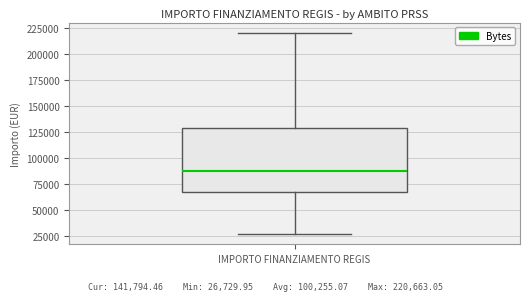

Transcribe this box plot: give where the median line is, the range the box spans, and where the two whiskers end, as read against the y-axis. The values are not printed on the chart, so give them approximately, as read against the axis.

median 85000, box 65000 to 130000, whiskers 25000 to 220000